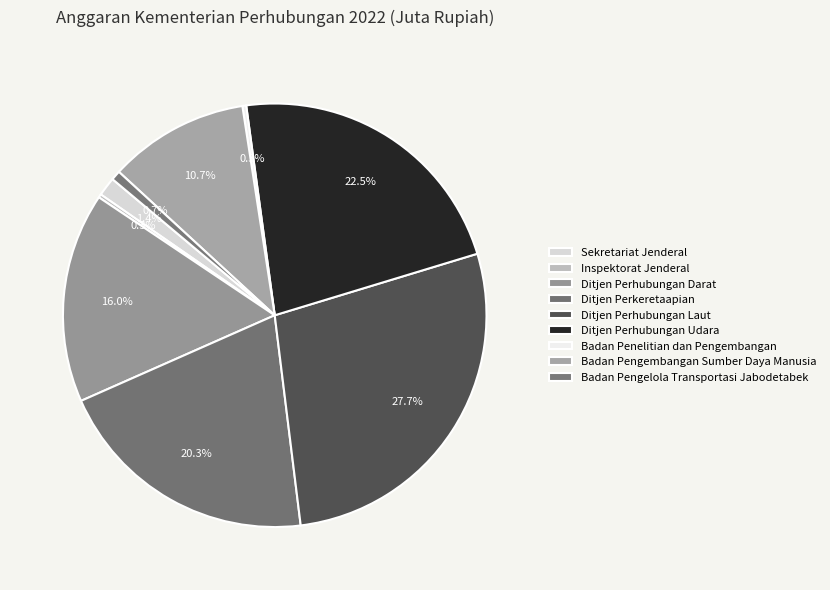

True or false: Ditjen Perhubungan Udara accounts for 15% of the total.

False